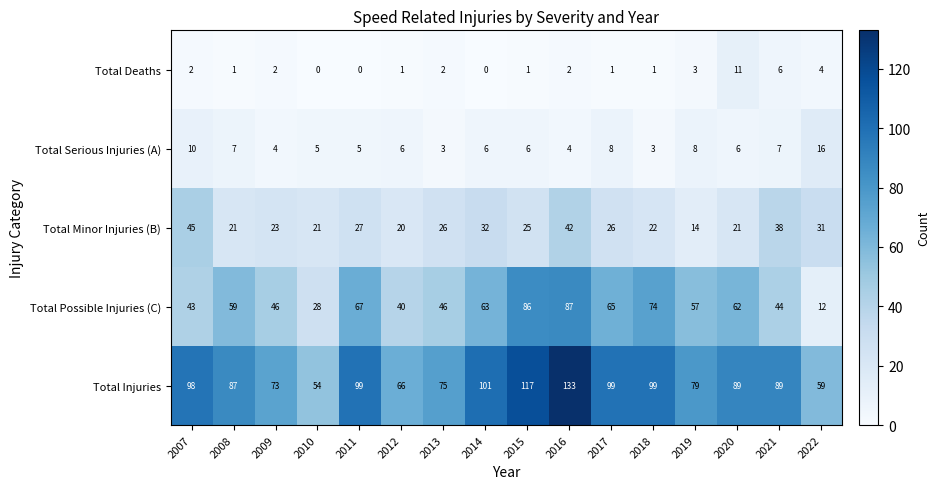

Count the number of data series in this chart.

5